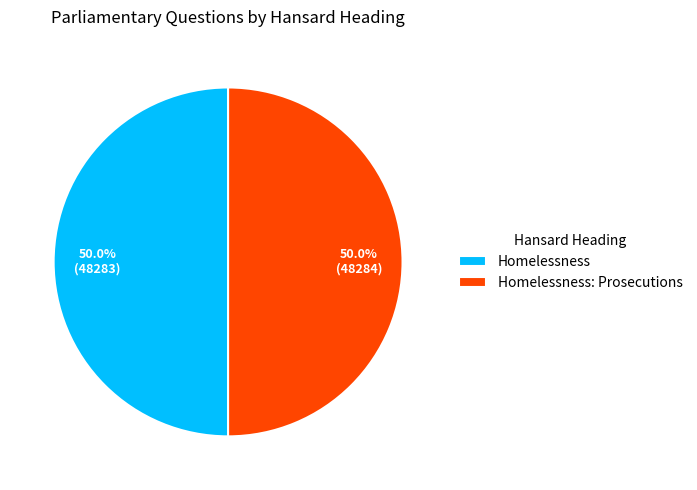

Combined, what portion of the pie is Homelessness: Prosecutions and Homelessness?

100.0%